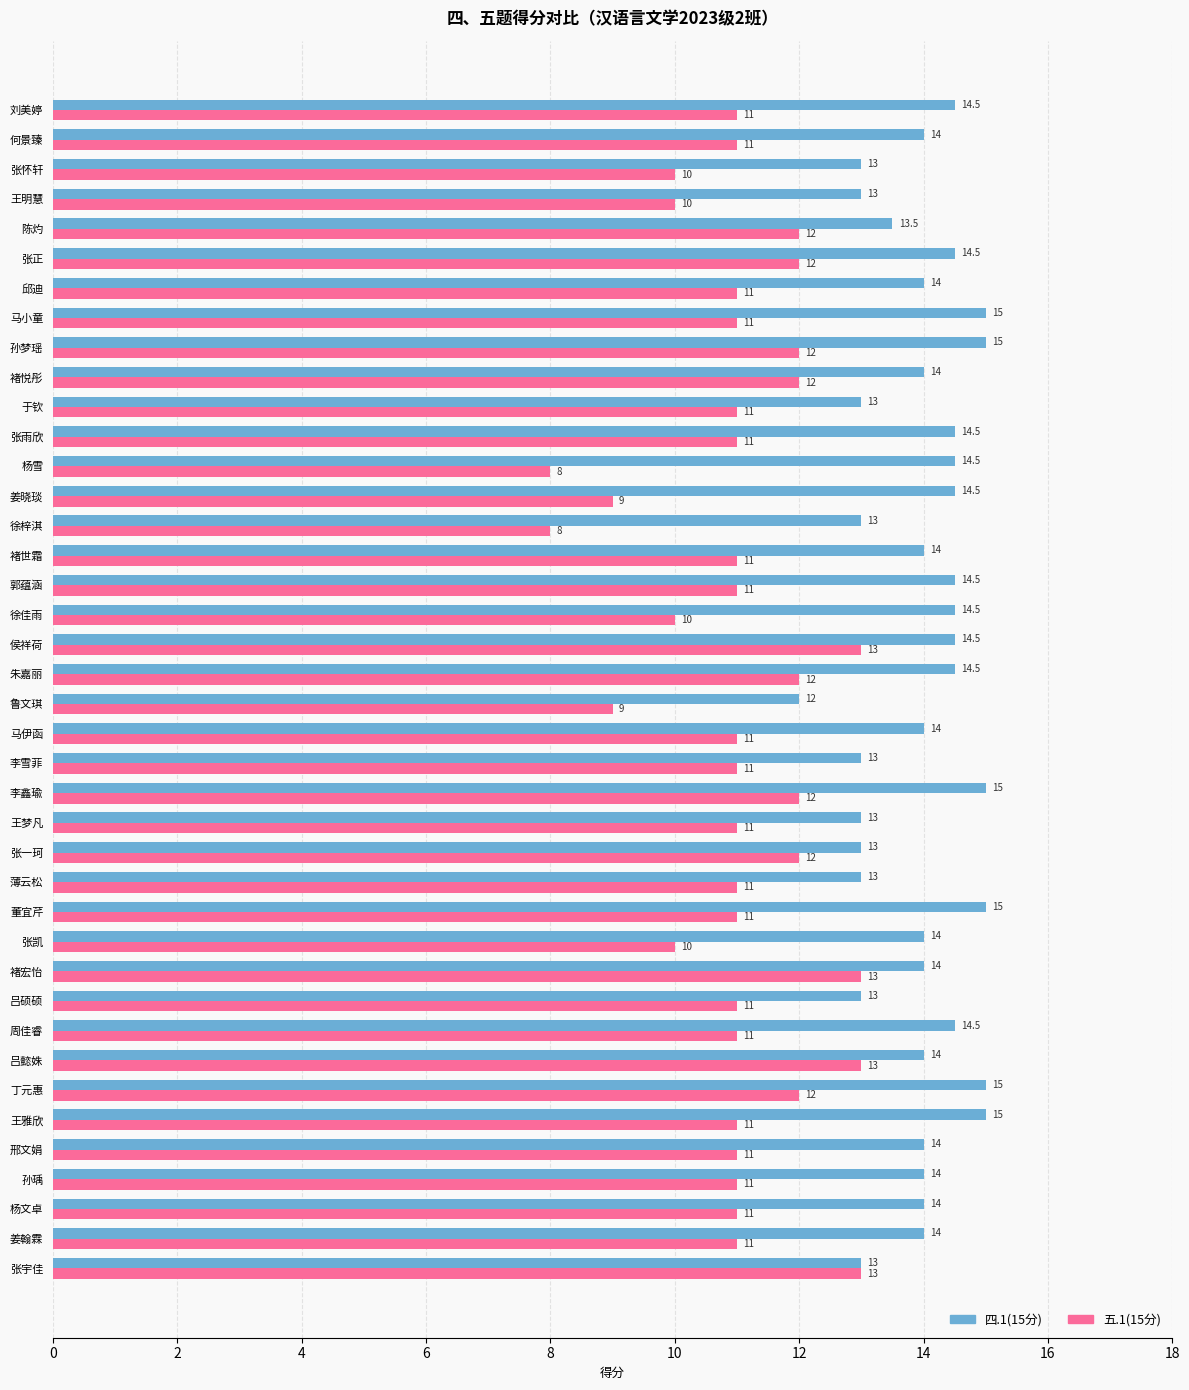

How many 五.1(15分) values are between 11 and 12?

28